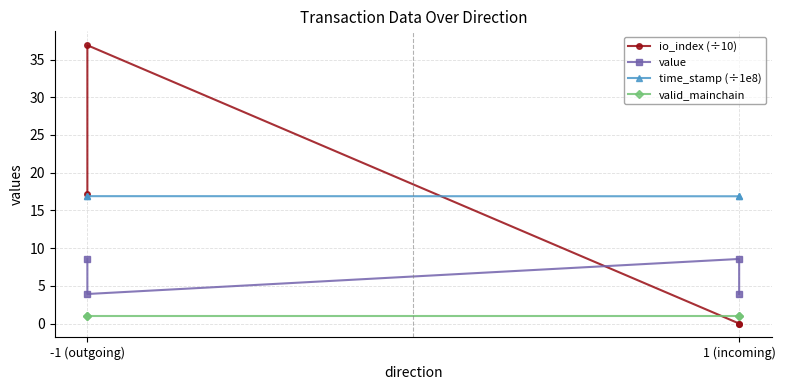

True or false: time_stamp (÷1e8) has more than 1 points higher than both neighbors.

False